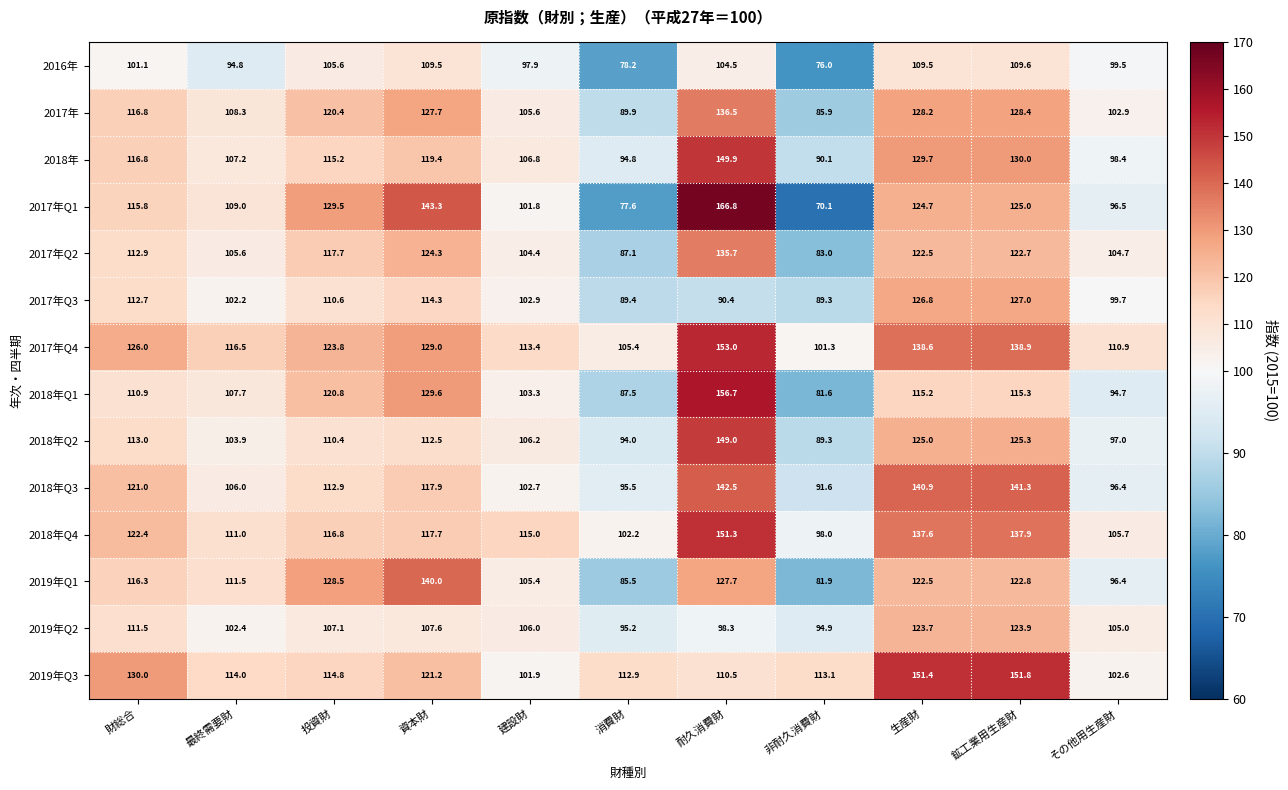

What is the maximum value shown in the chart?

166.8